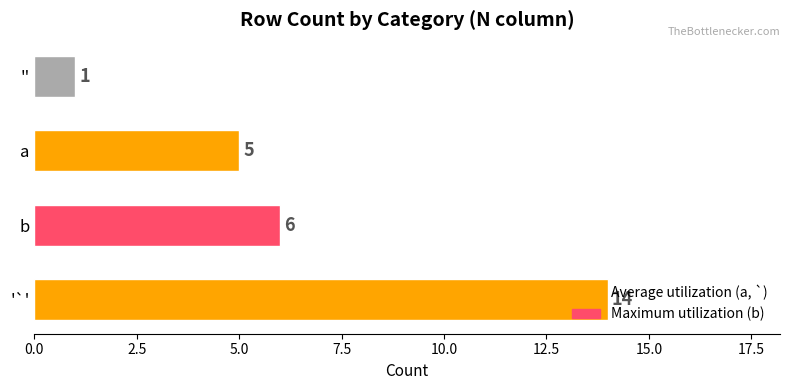

Which category has the highest value across all series?

'`'